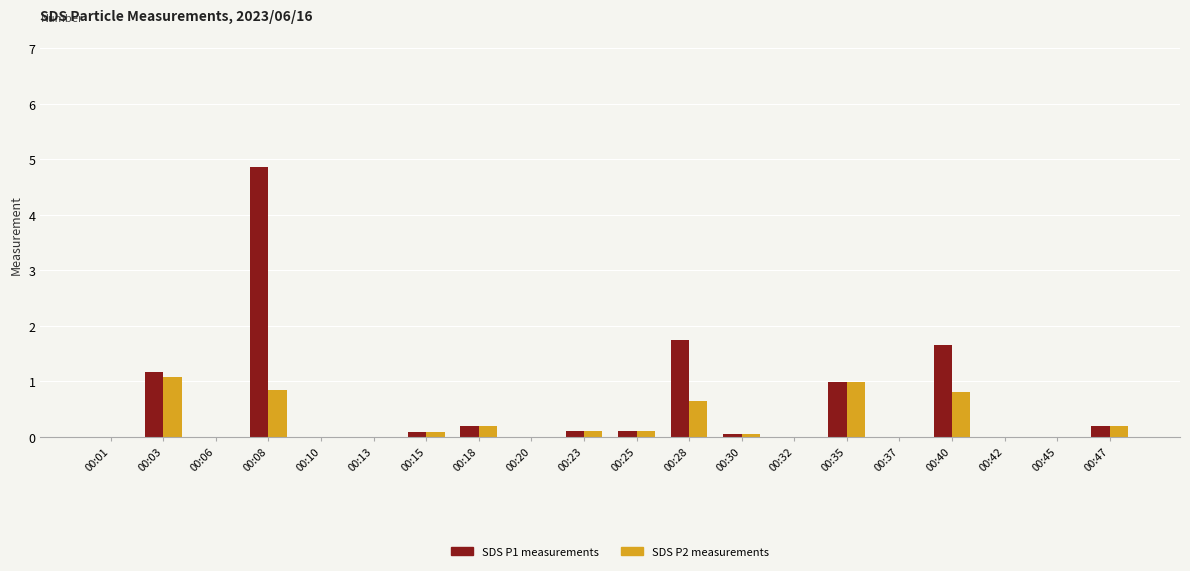

What is the sum of all SDS P1 measurements values?

11.1